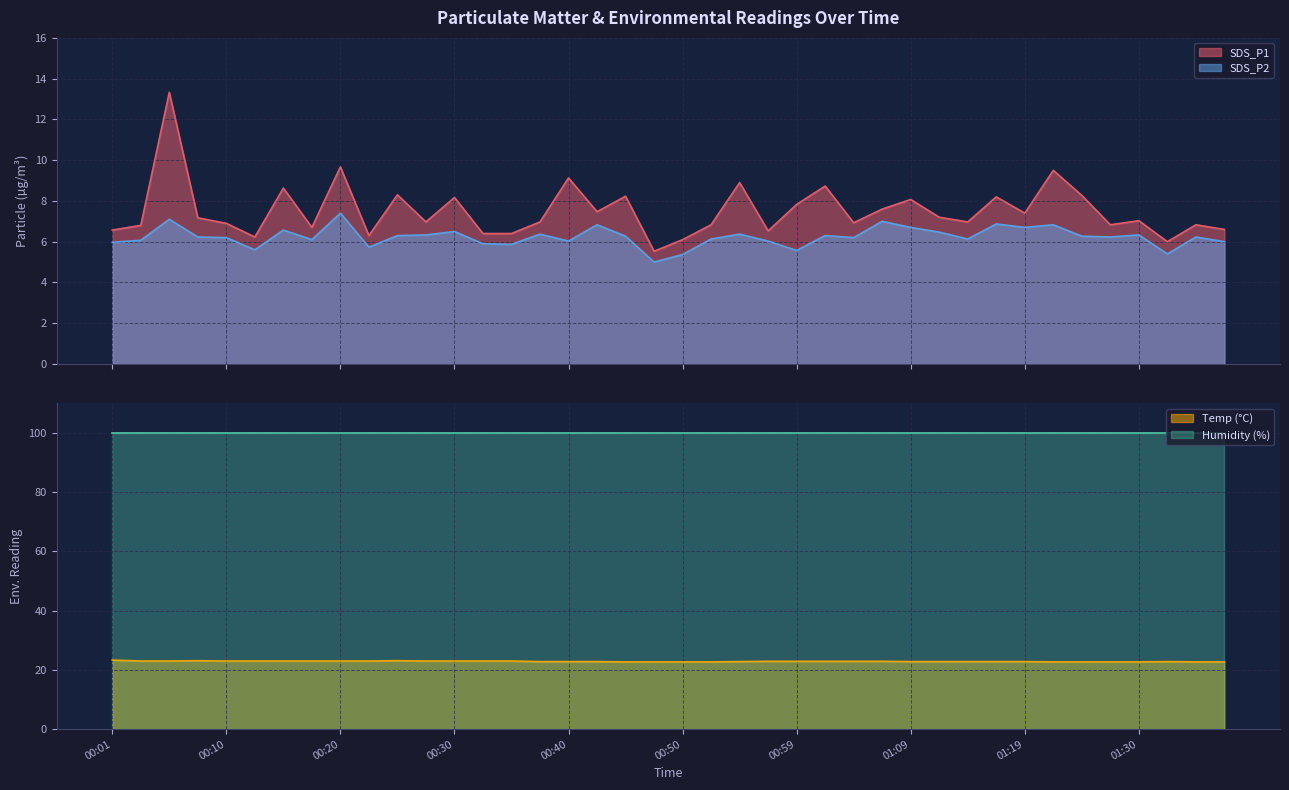

What is the value of the SDS_P1 point at the 1st from the left?

6.6